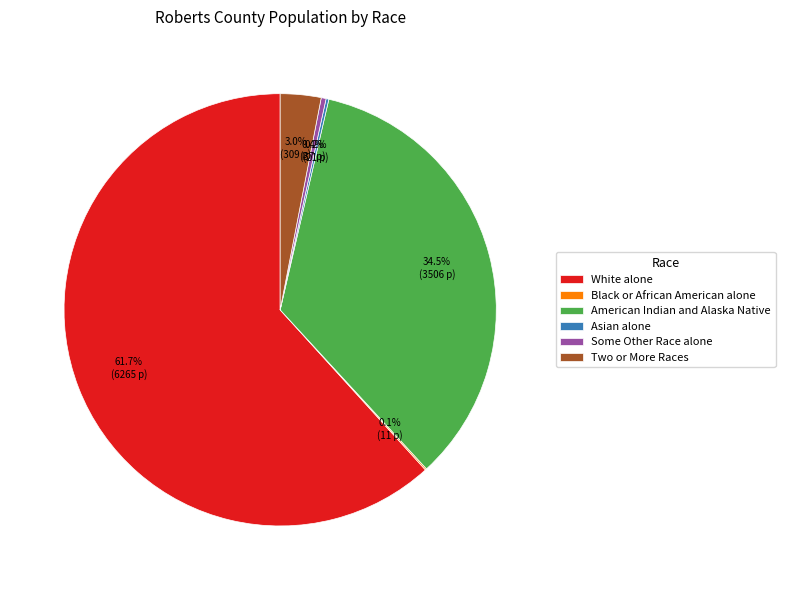

To the nearest percent, what is the difference between the largest and smallest slice percentages?

62%